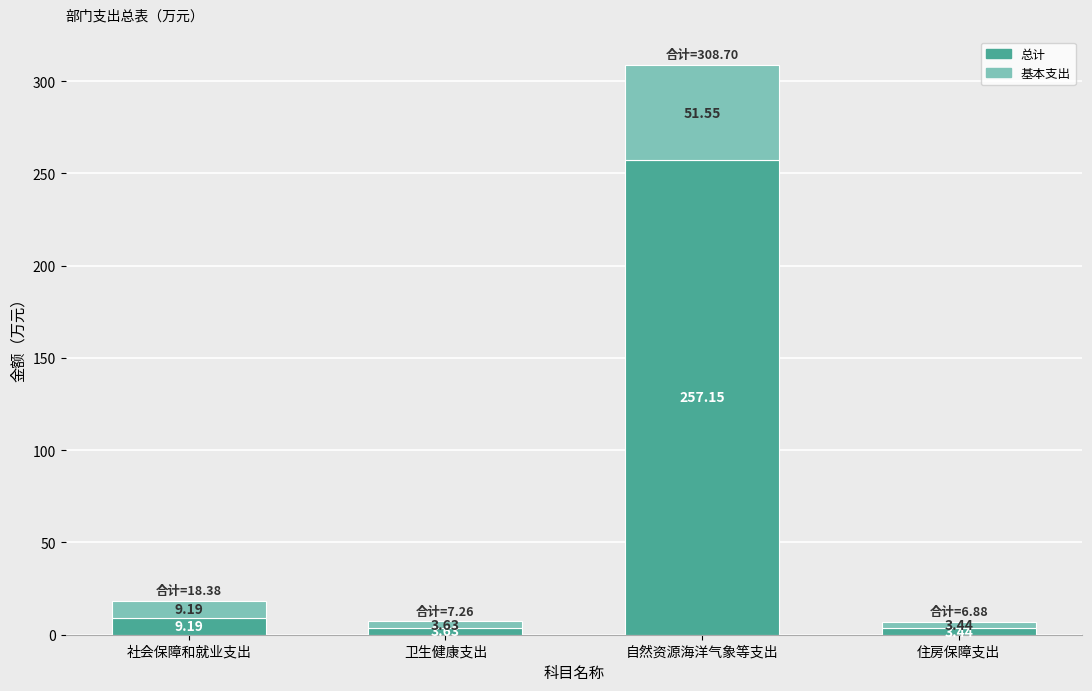

Does the chart contain any negative values?

No